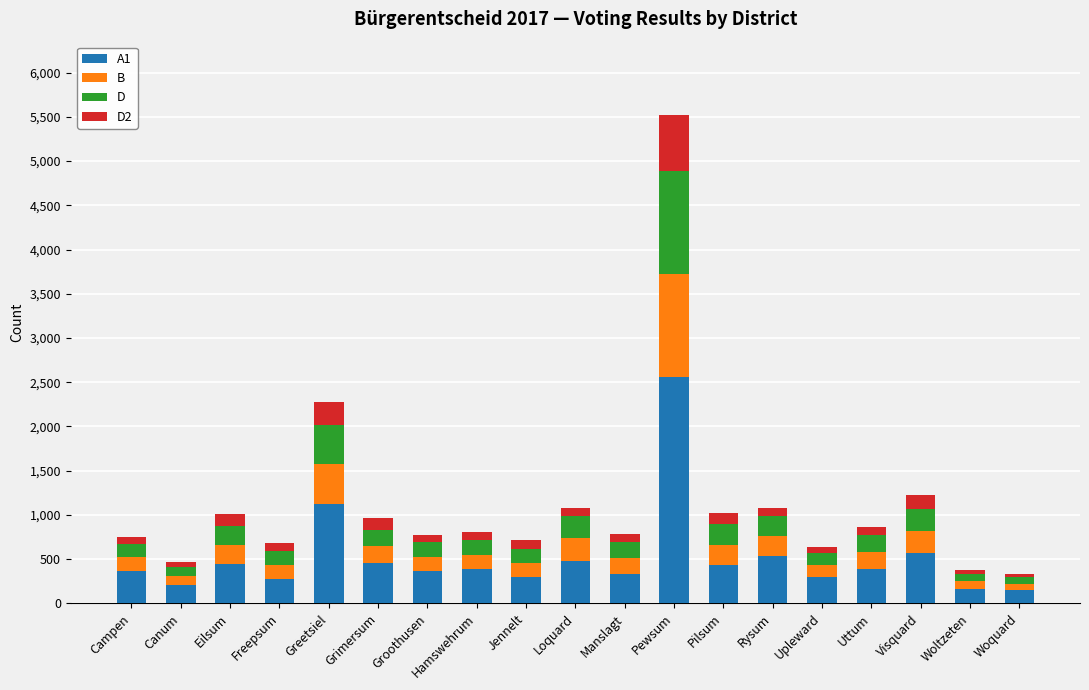

True or false: A1 has a value of 152 at Hamswehrum.

False